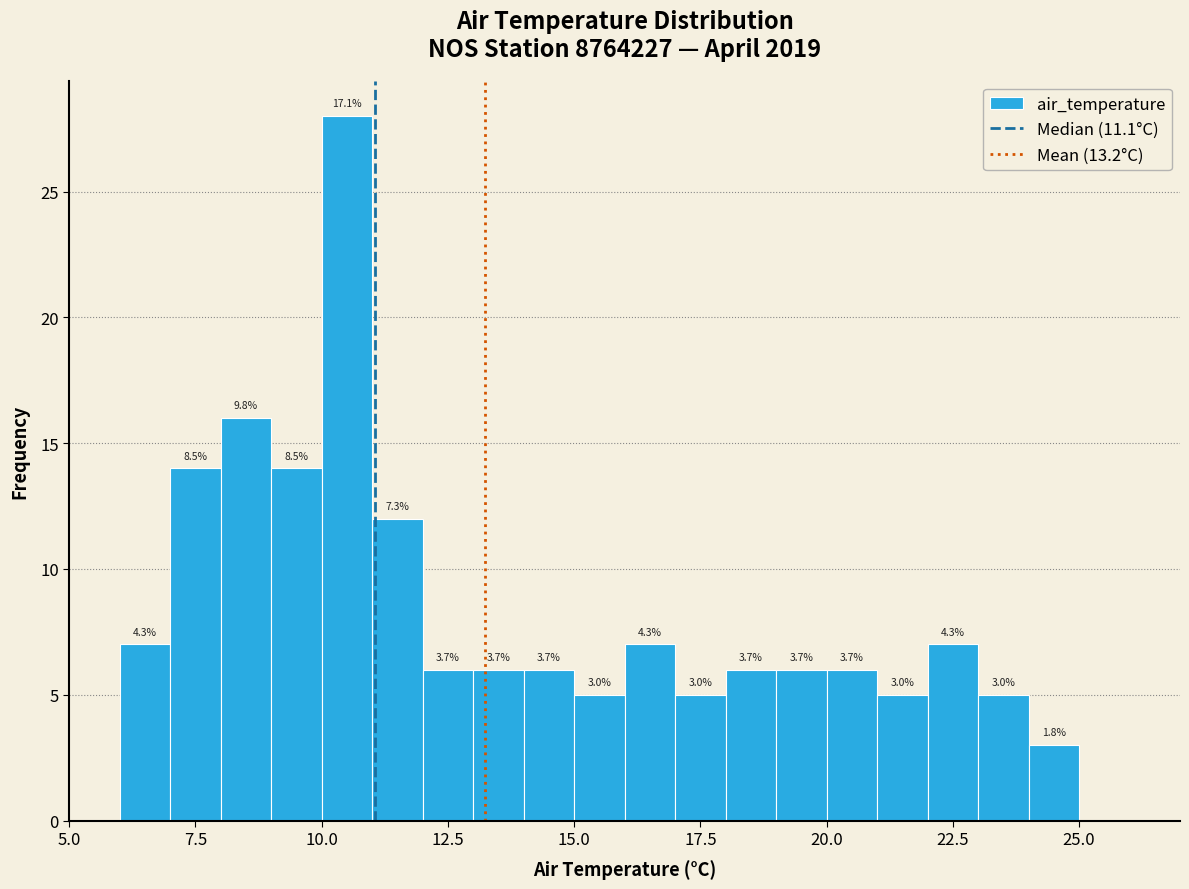

Read against the x-axis, roughly where is the centre of the tallest bar?

10.5